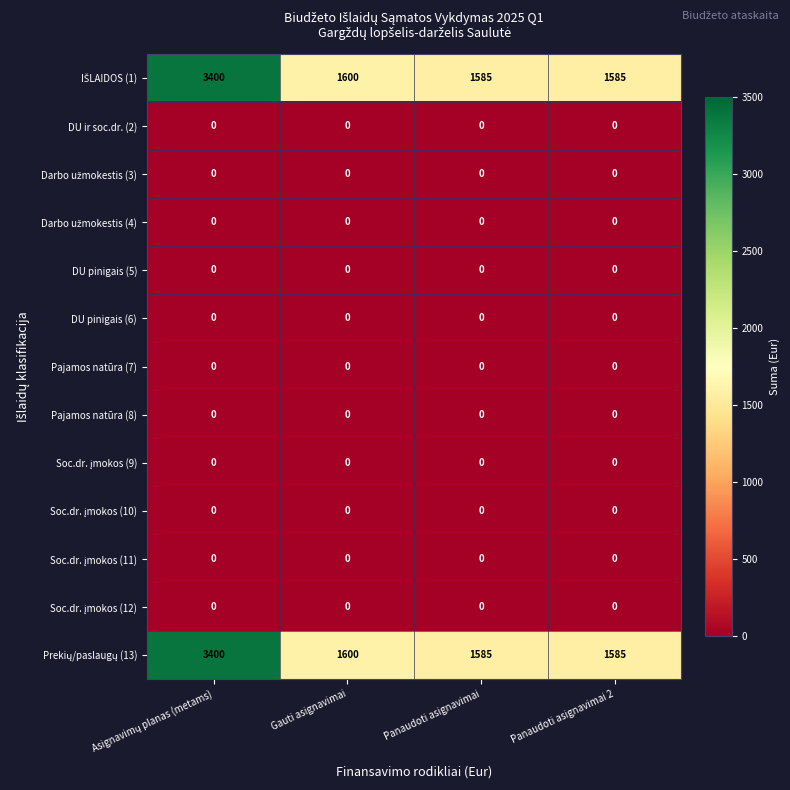

What is the difference between the highest and lowest values at Panaudoti asignavimai 2?

1585